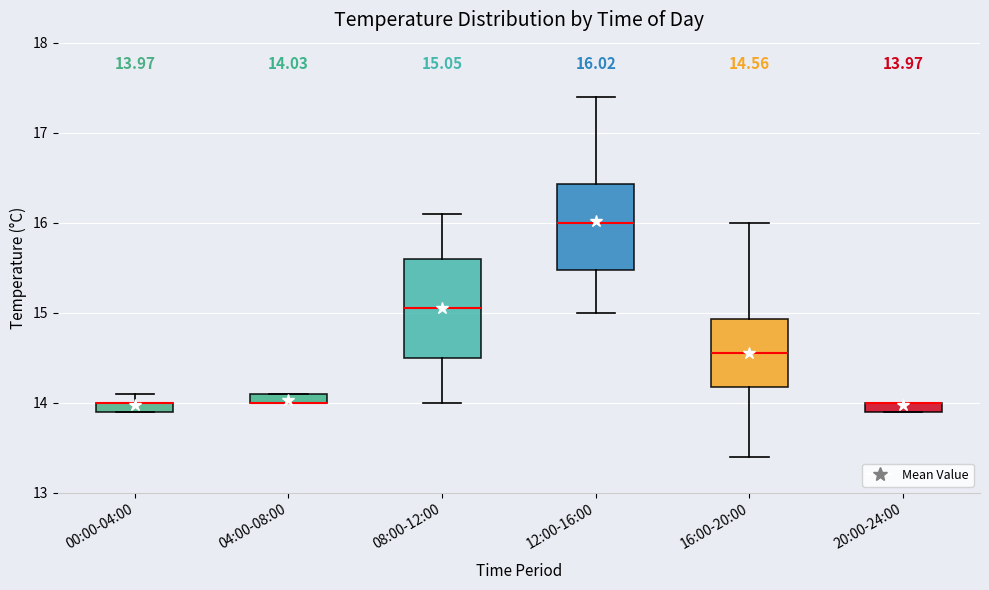

Which box is the tallest, from its lower edge to its upper edge?

08:00-12:00